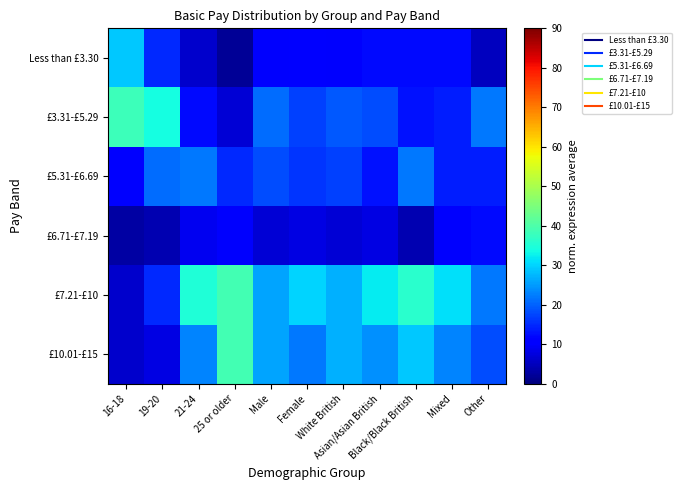

Which label corresponds to the largest value in the chart?

25 or older